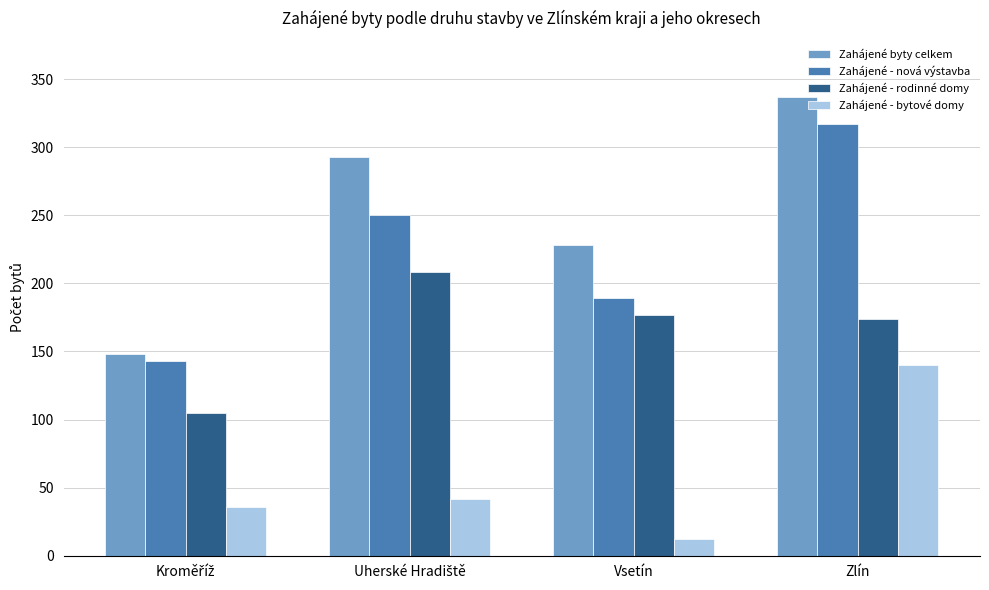

Count the Zahájené byty celkem values in the range 228 to 337.

3